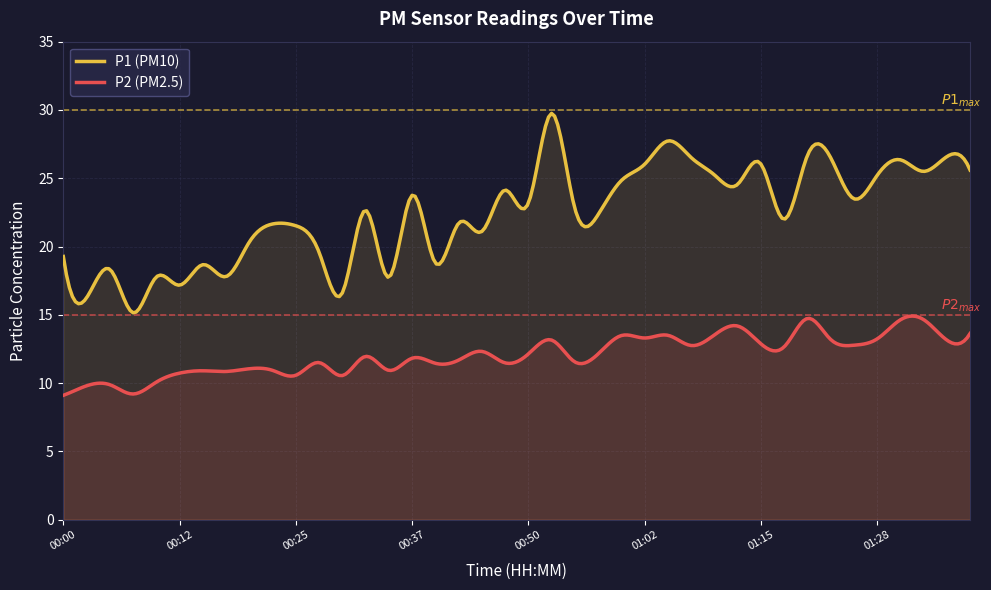

How many lines are shown in the chart?

2